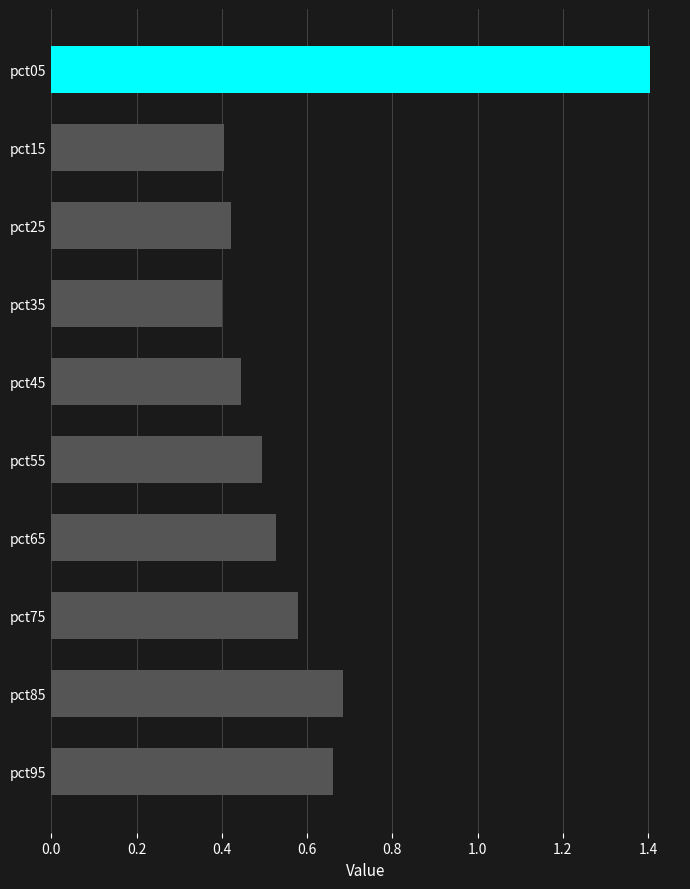

What is the sum of all values?

6.0